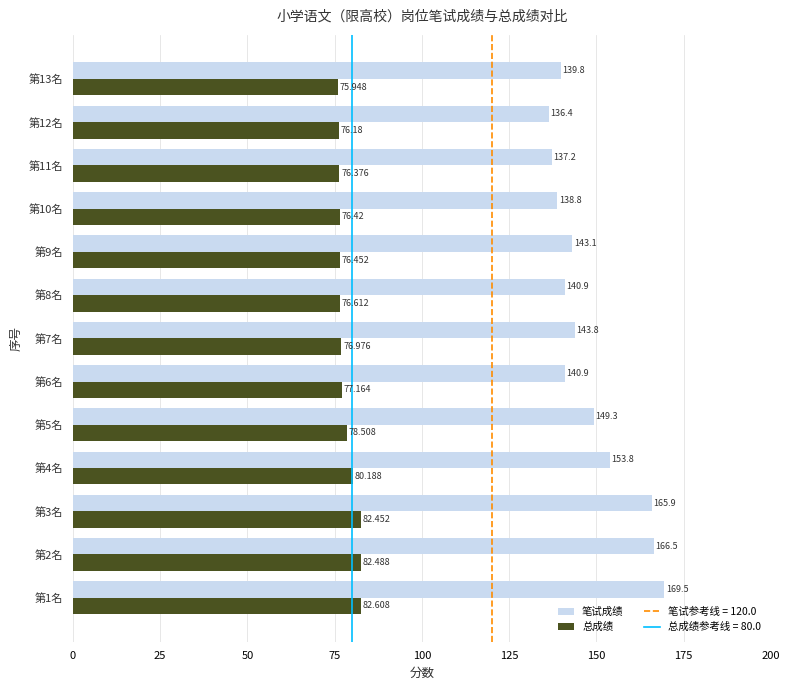

Which series changed the most between 第3名 and 第5名?

笔试成绩